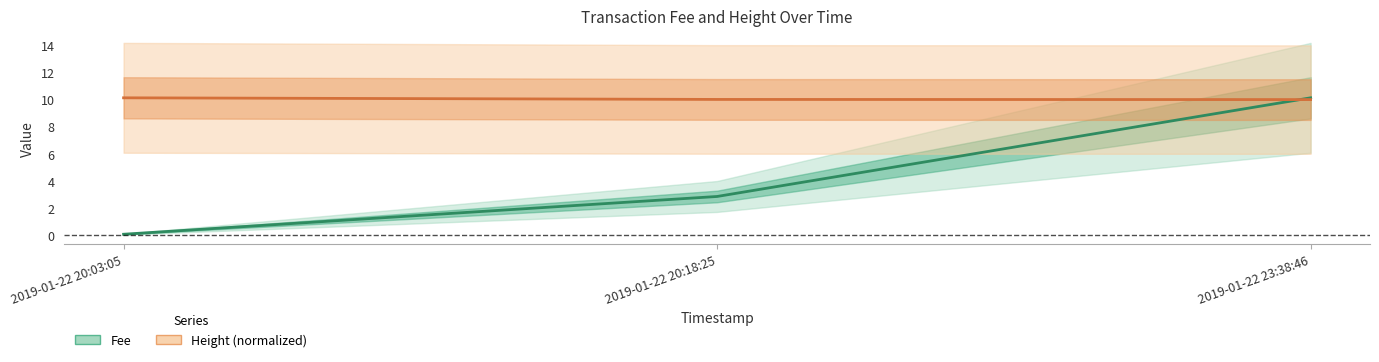

Which series has the largest total across all categories?

Height (normalized)